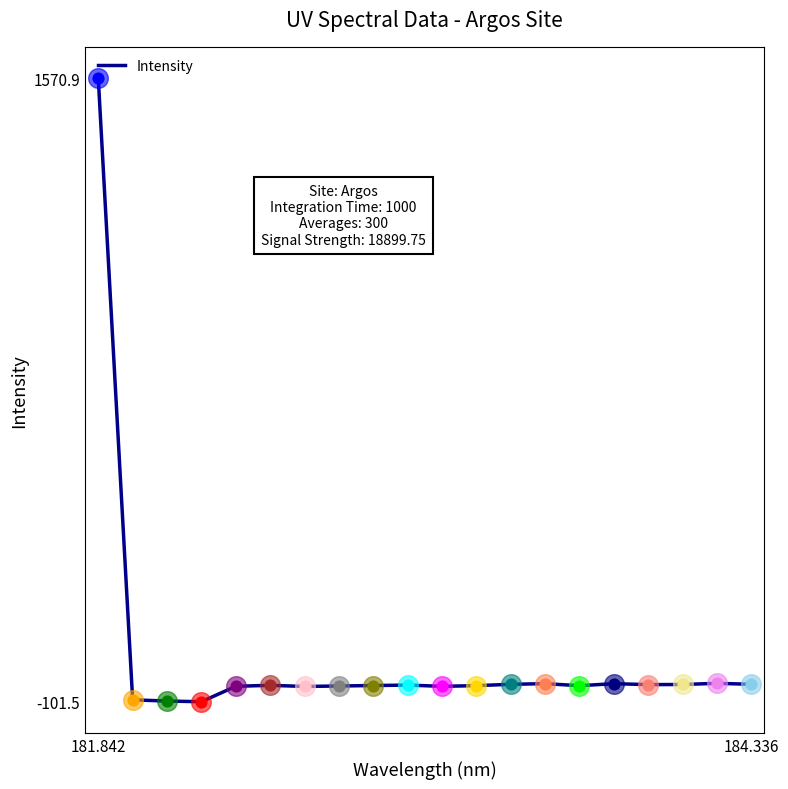

What is the minimum value shown in the chart?

-101.5